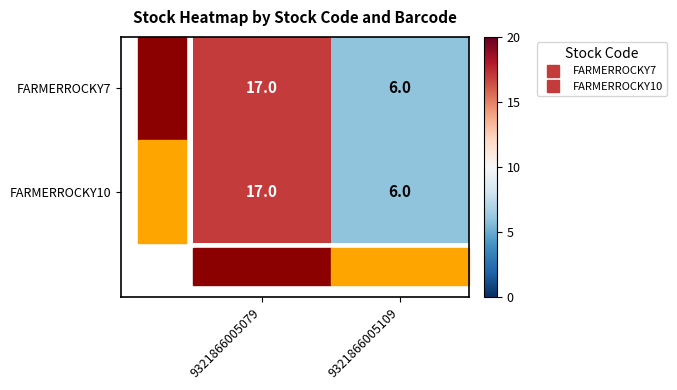

What is the difference between the maximum and minimum values in the FARMERROCKY7 series?

11